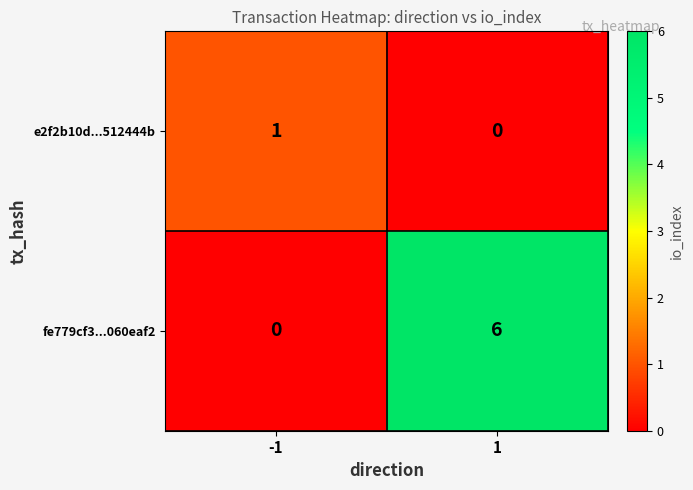

Which series has the widest spread of values?

fe779cf3...060eaf2